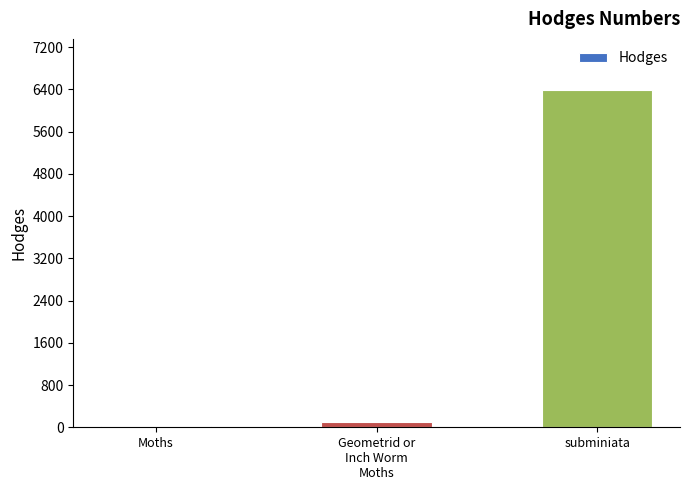

List the labels in order of value, largest first.

subminiata, Geometrid or
Inch Worm
Moths, Moths